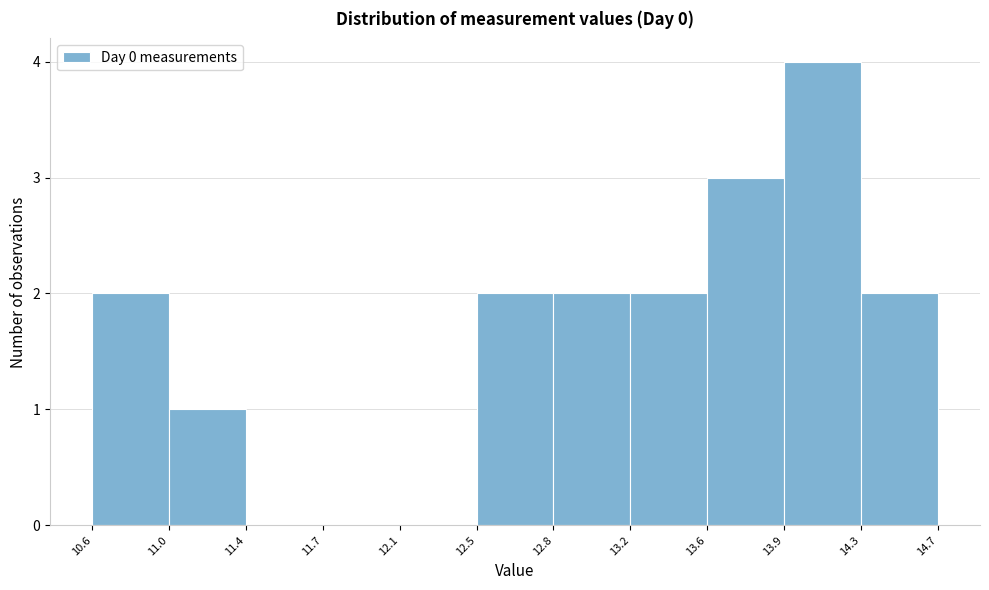

Over which range of the x-axis is the bar tallest?

13.9 to 14.3